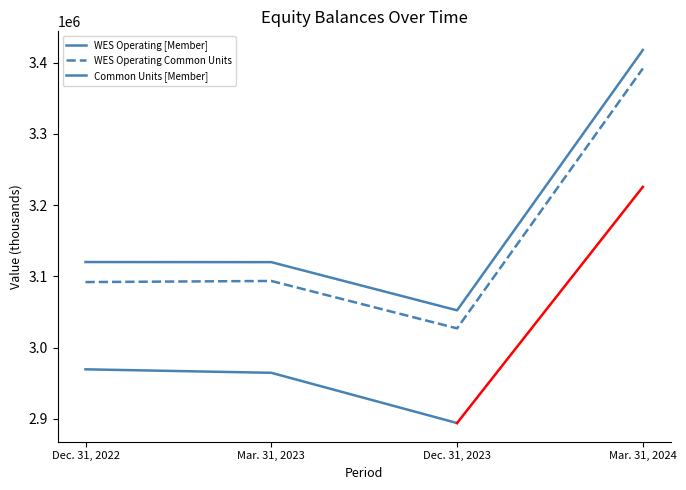

How many values in the WES Operating Common Units series are below 3093570?

2